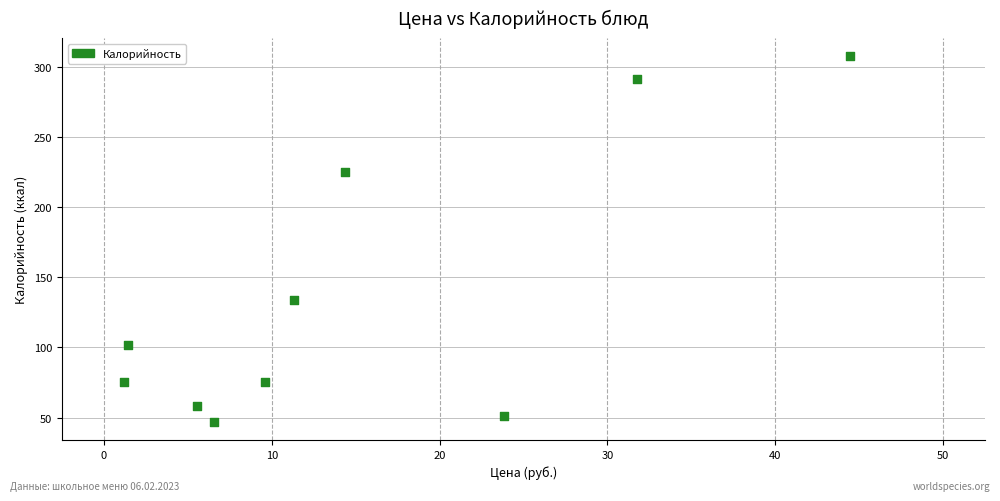

What is the range of Y values (max minus min)?

260.2